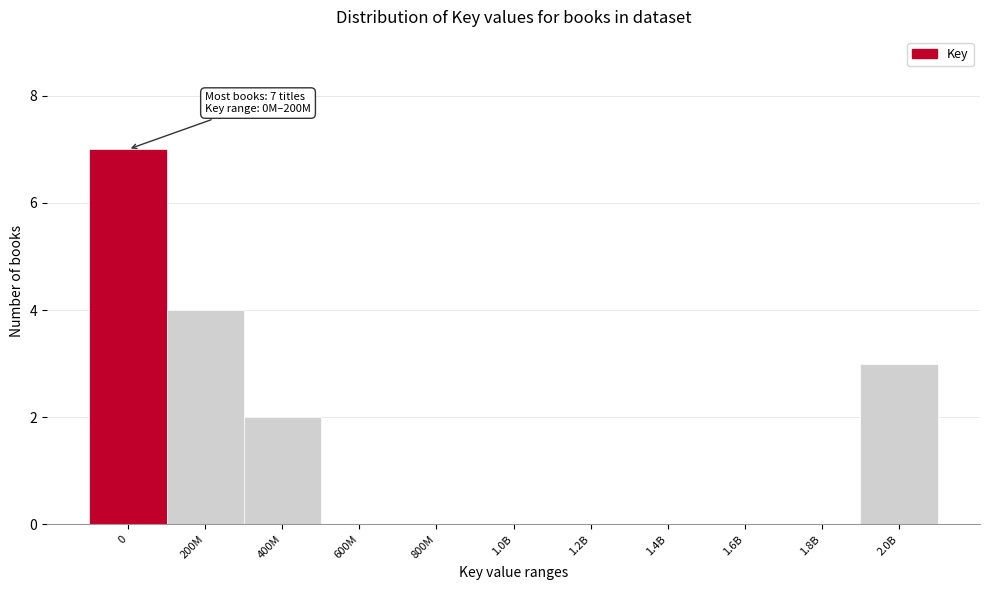

Reading left to right, list all the values displayed in this chart.

0=7	200M=4	400M=2	600M=0	800M=0	1.0B=0	1.2B=0	1.4B=0	1.6B=0	1.8B=0	2.0B=3